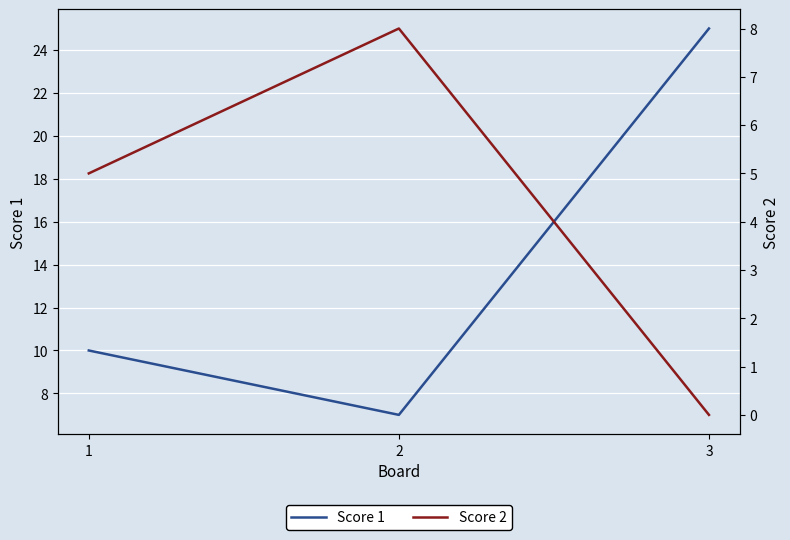

What is the maximum value for Score 1?

25